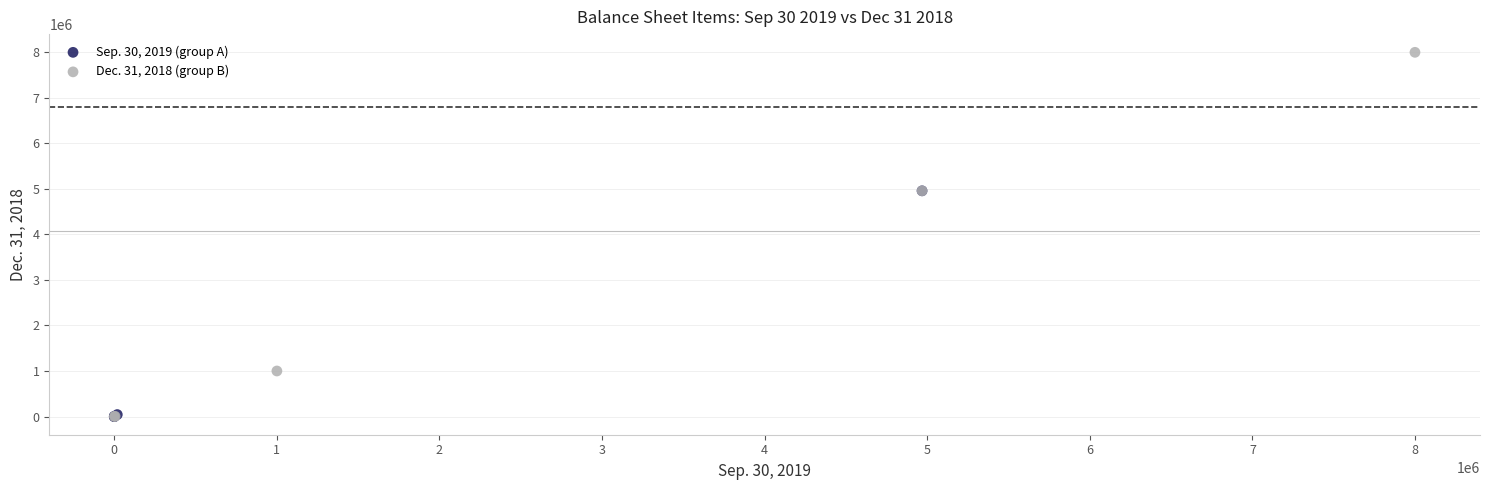

What are all the series names shown in the legend?

Sep. 30, 2019 (group A), Dec. 31, 2018 (group B)